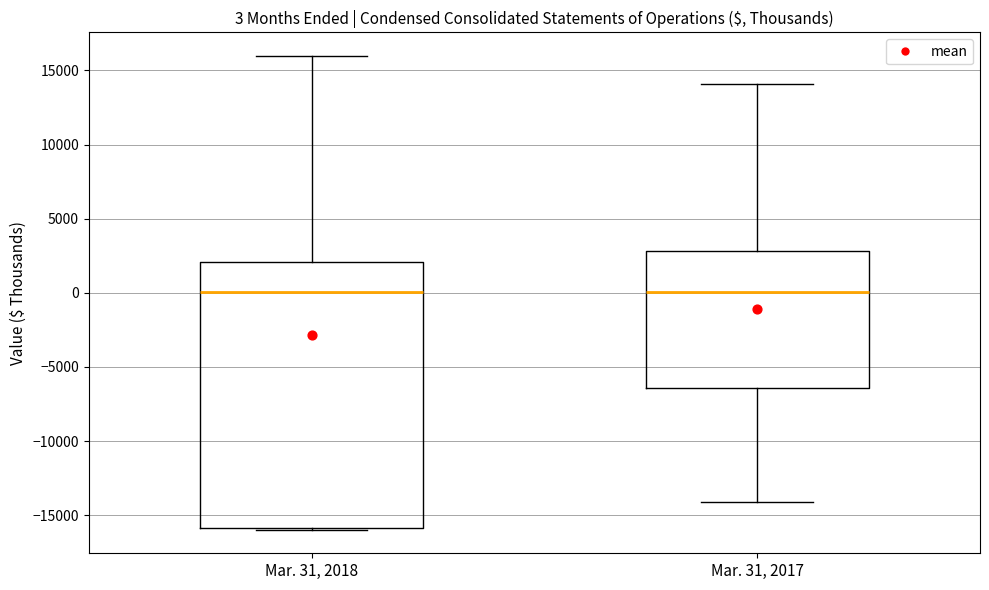

Which box is the tallest, from its lower edge to its upper edge?

Mar. 31, 2018